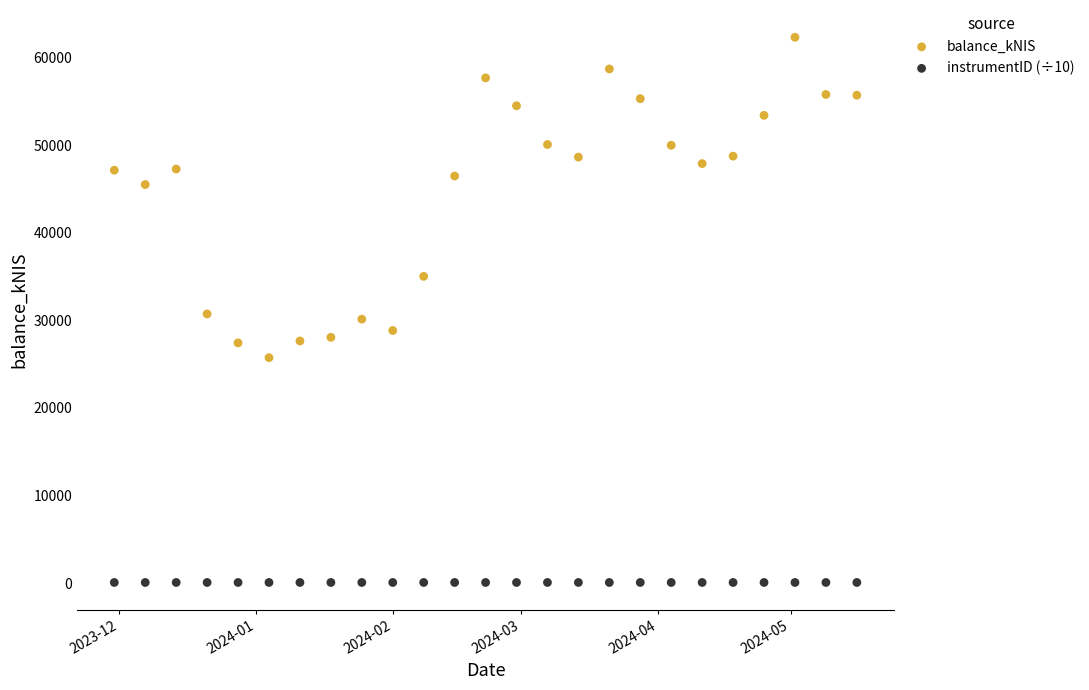

Which series reaches the minimum Y coordinate?

instrumentID (÷10)